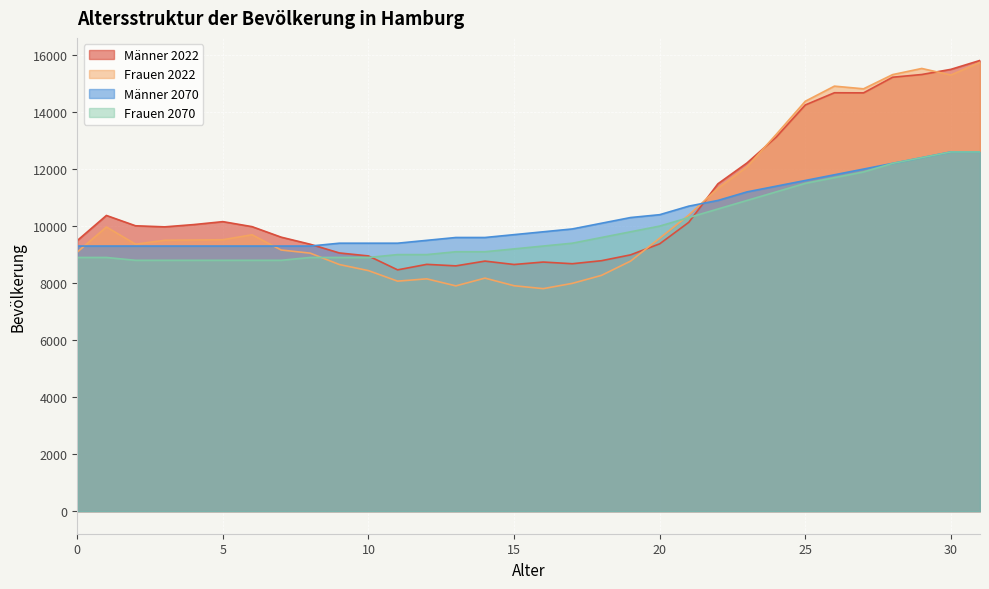

How many times do Männer 2022 and Frauen 2070 cross each other?

2